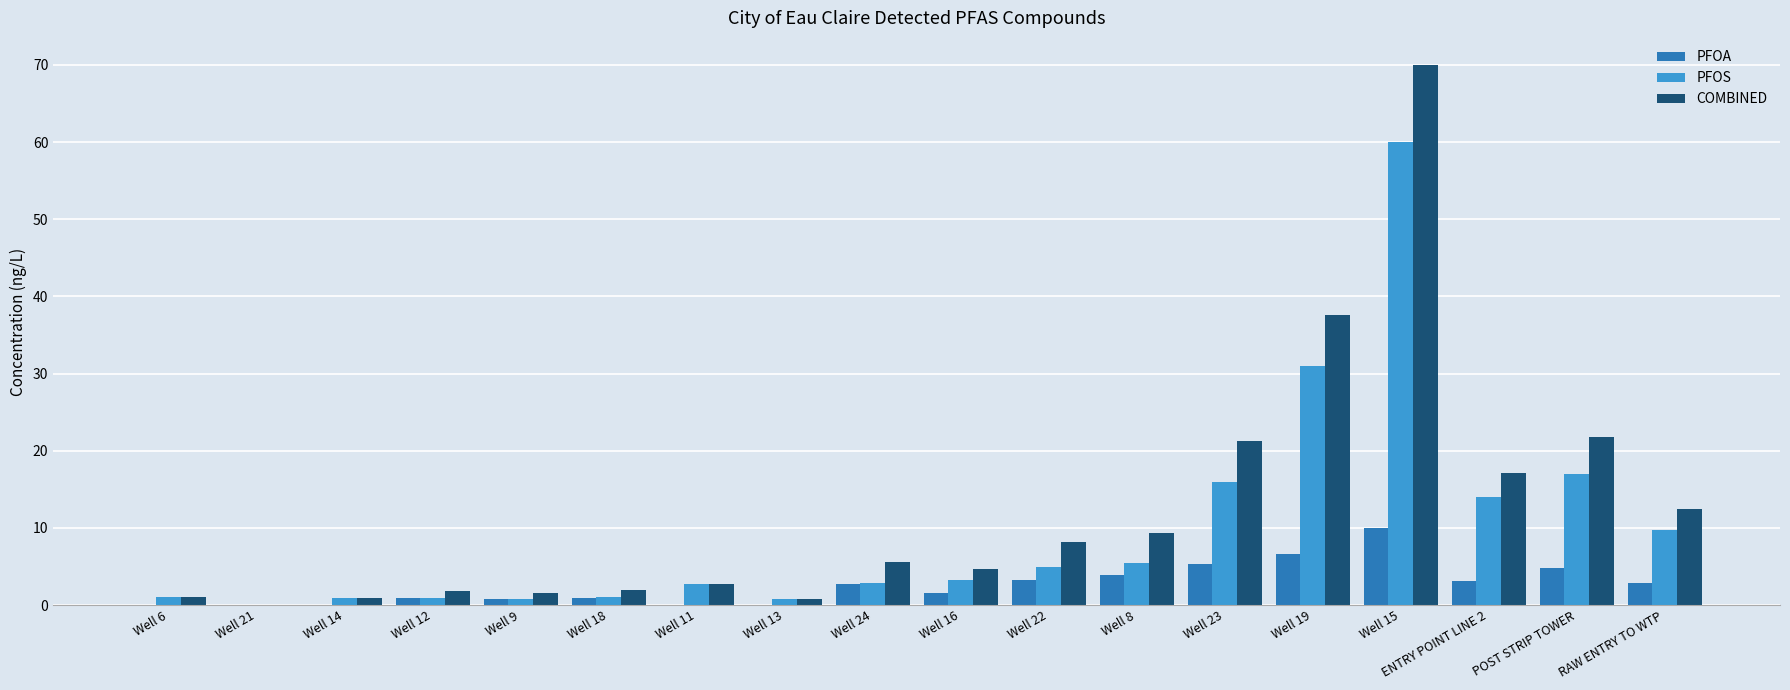

Is the value of COMBINED at Well 15 greater than the value of PFOS at Well 12?

Yes